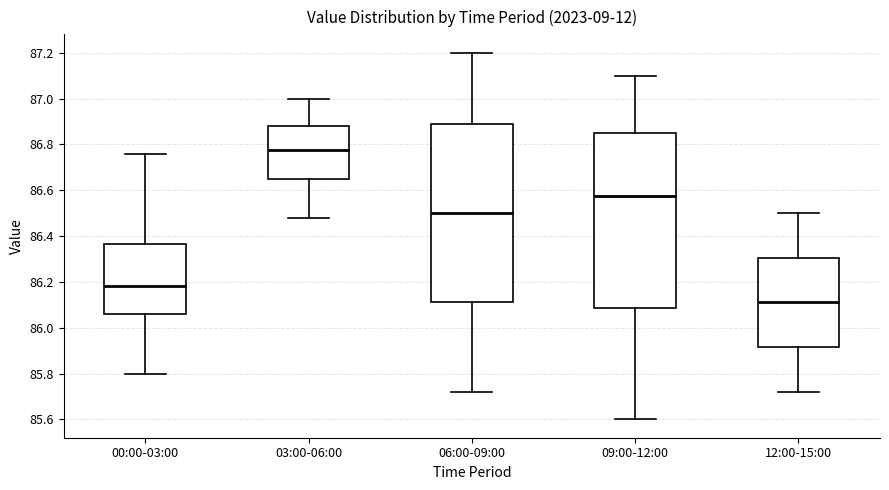

Where is the upper edge of the box for 00:00-03:00 on the y-axis? The values are not printed on the chart, so give them approximately, as read against the axis.

86.36